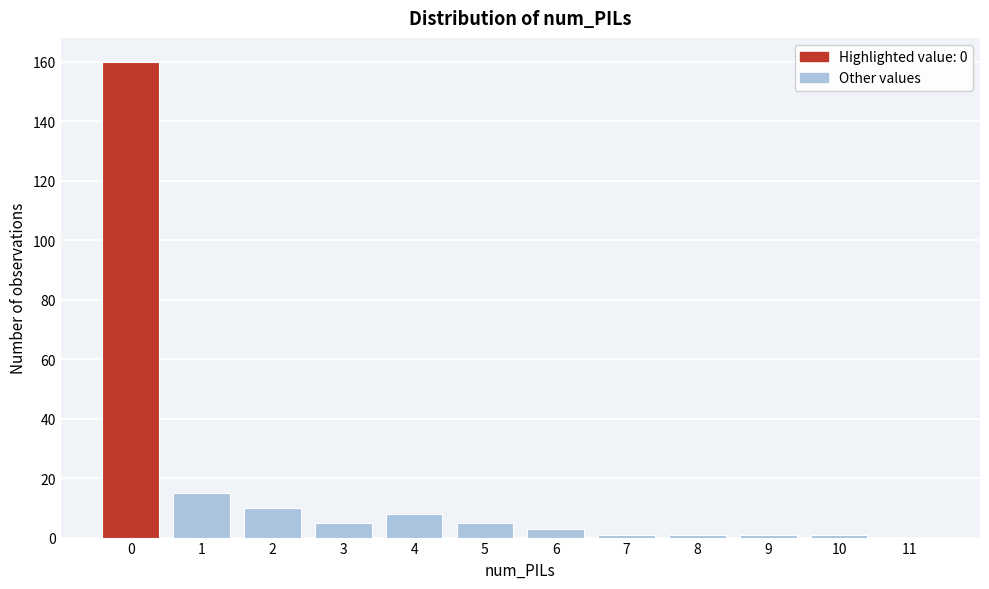

Reading left to right, extract all data points from this chart.

0=160	1=15	2=10	3=5	4=8	5=5	6=3	7=1	8=1	9=1	10=1	11=0